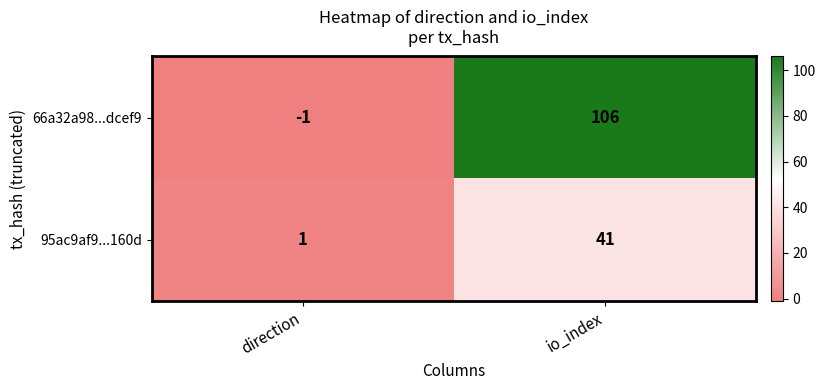

List the series in order of their overall mean, highest first.

66a32a98...dcef9, 95ac9af9...160d